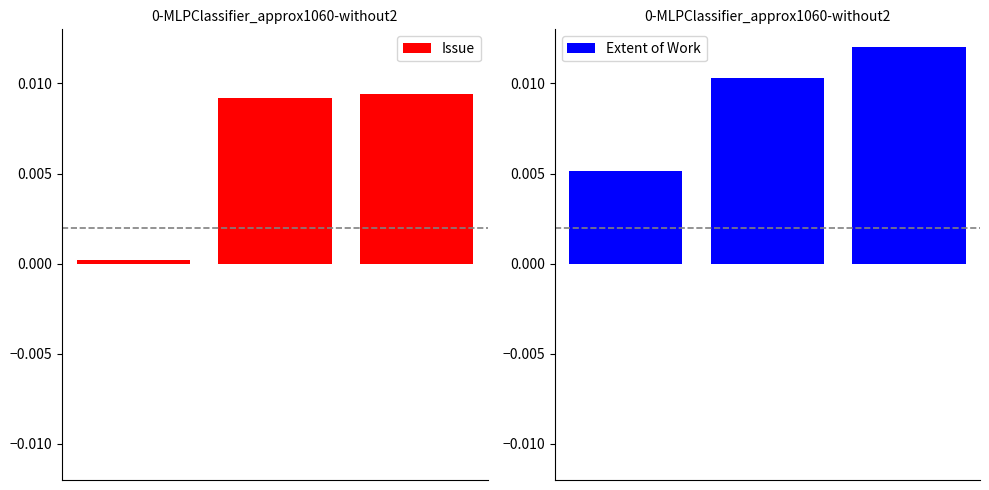

Is the value of Extent of Work at 1 greater than the value of Issue at 0?

Yes